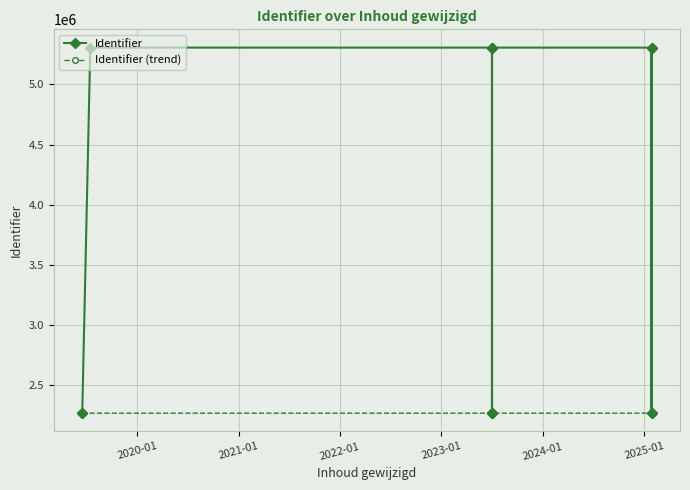

At which label does the data first exceed 2265684?

2019-07-16